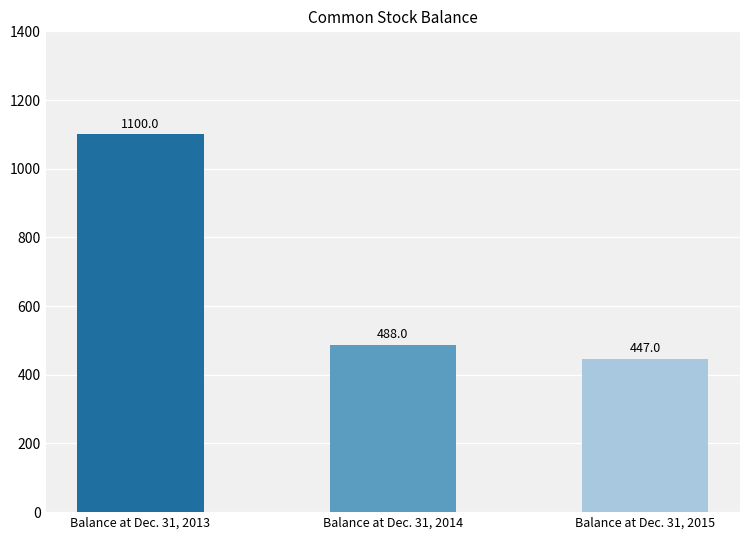

Reading right to left, transcribe all the data shown in this chart.

Balance at Dec. 31, 2015=447	Balance at Dec. 31, 2014=488	Balance at Dec. 31, 2013=1100